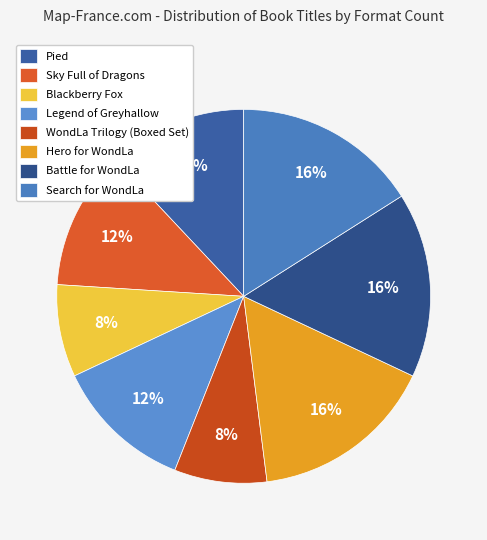

Does any single category account for the majority?

No